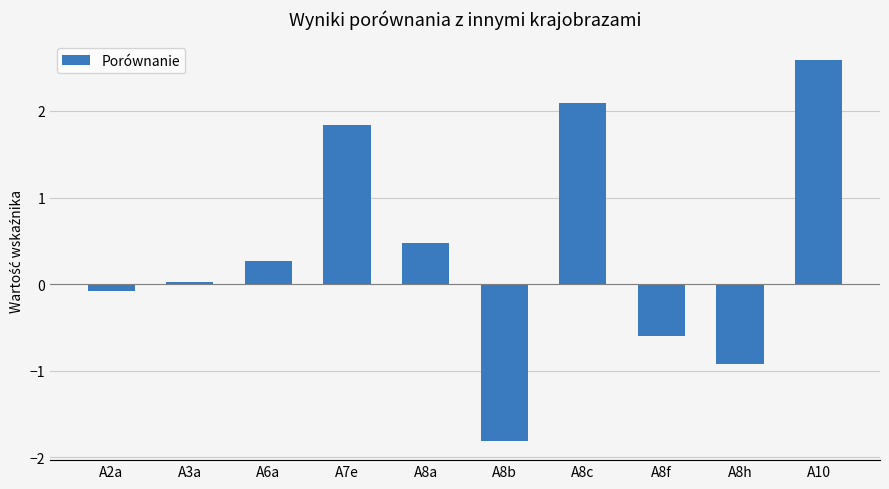

How many negative values are there?

4